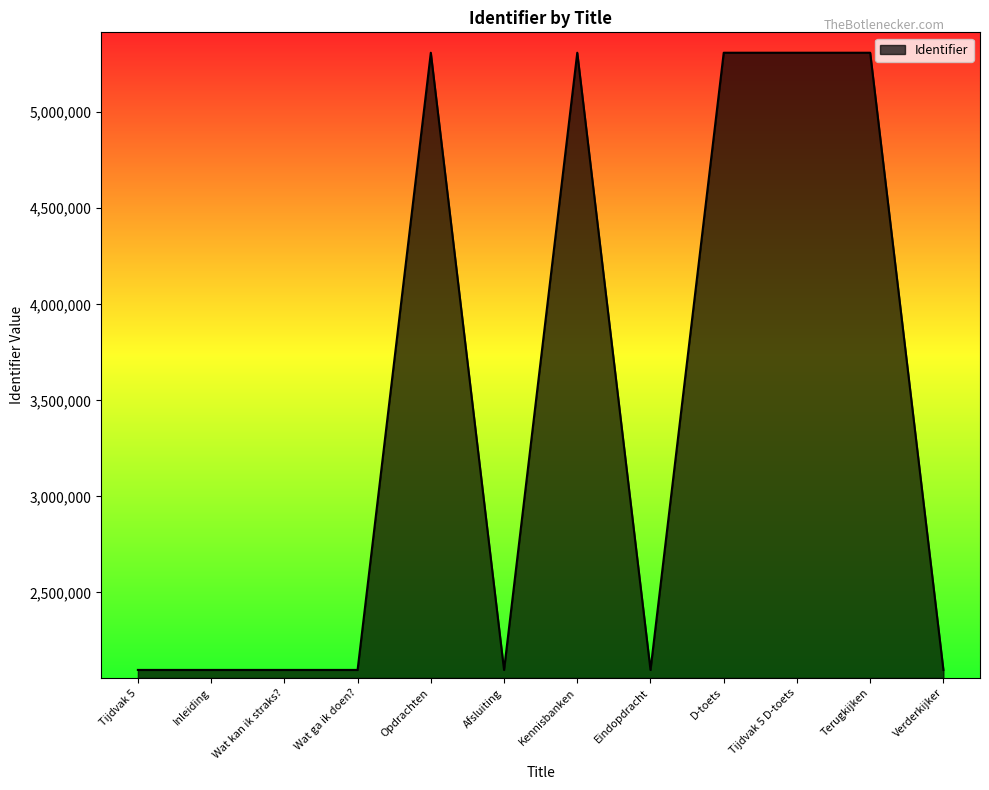

At which label is the value closest to 3703128?

Verderkijker